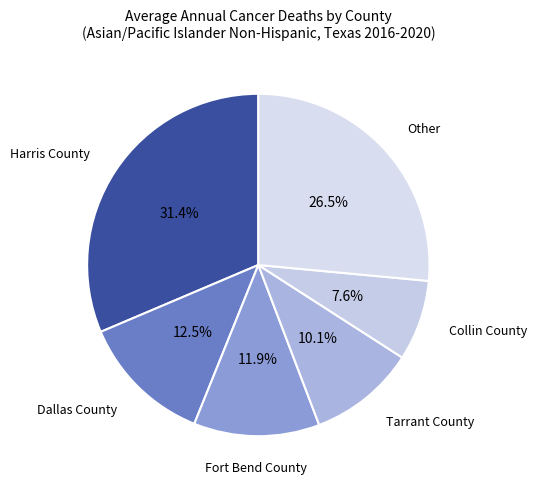

To the nearest percent, what is the average slice percentage?

17%